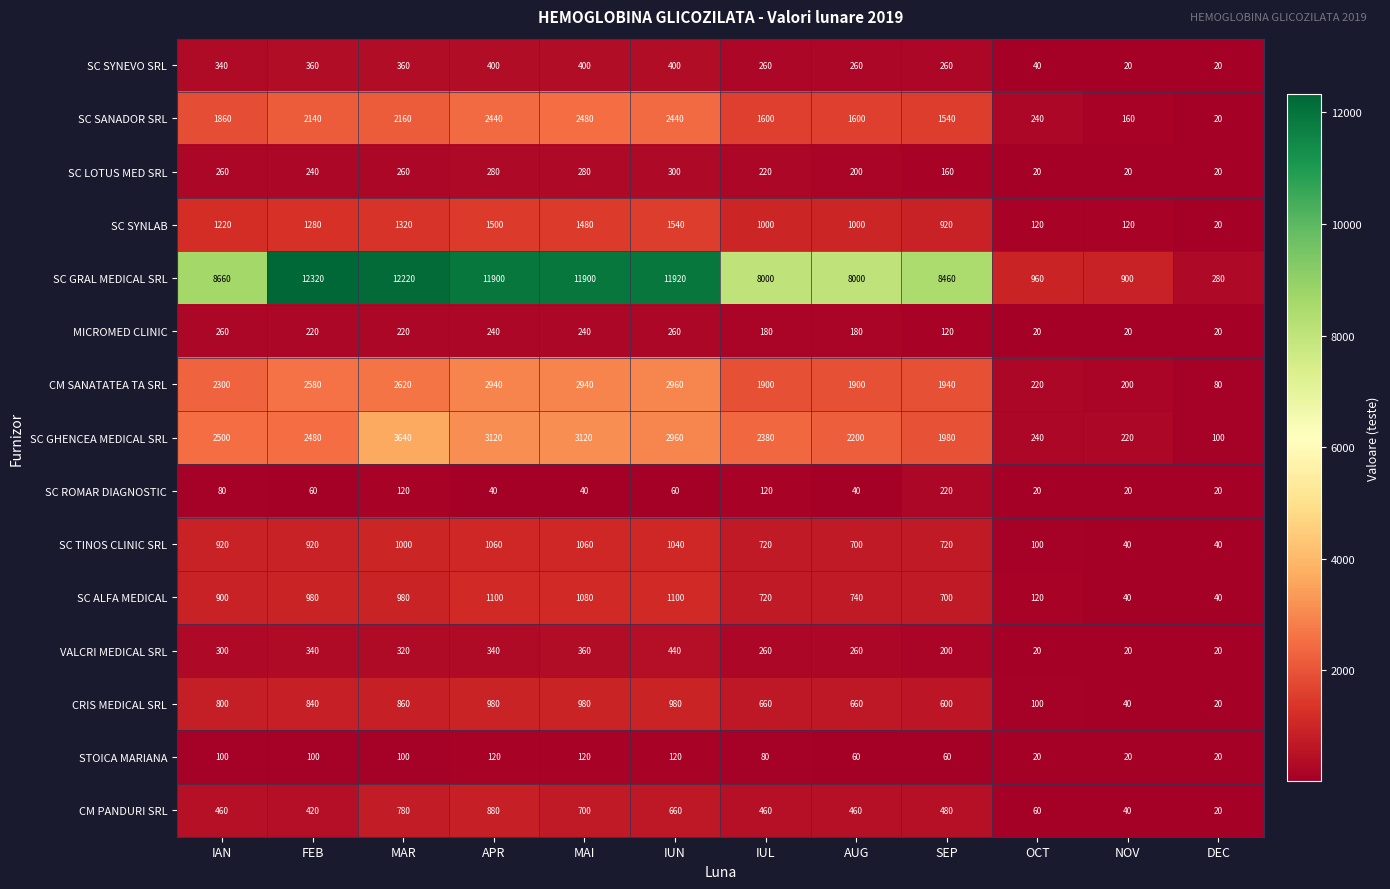

Is it true that SC ROMAR DIAGNOSTIC equals 11 at APR?

False